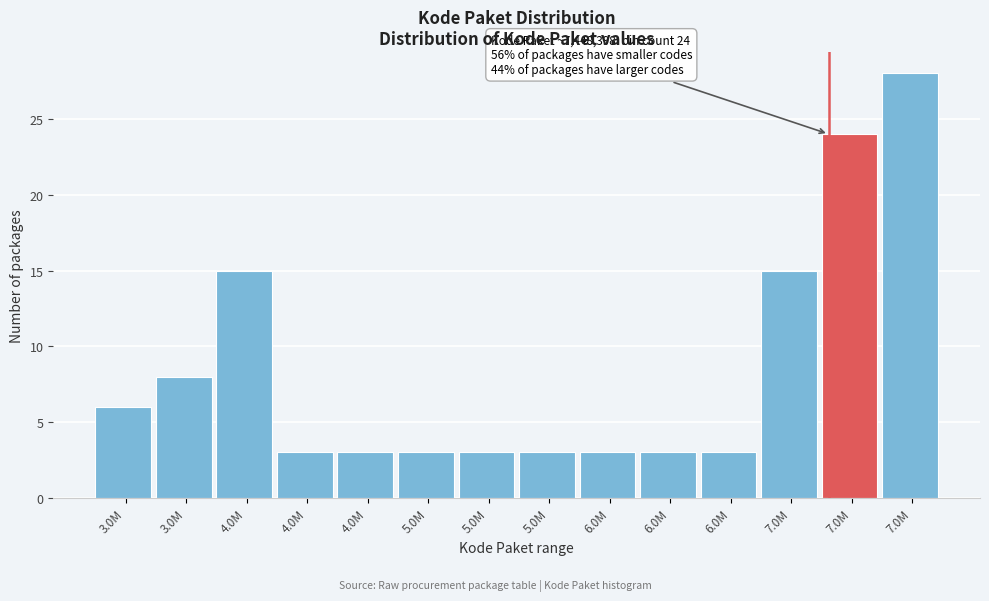

Does the chart contain any negative values?

No